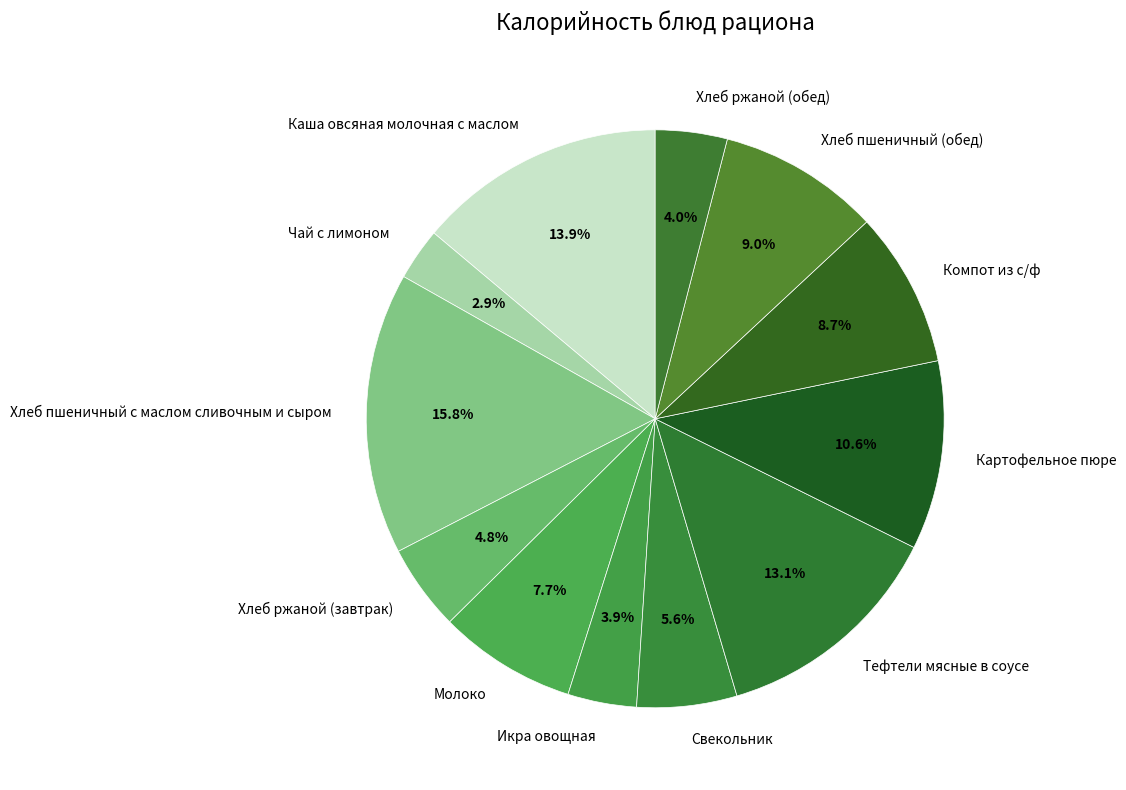

Is it true that Хлеб пшеничный (обед) is 9% of the pie?

True